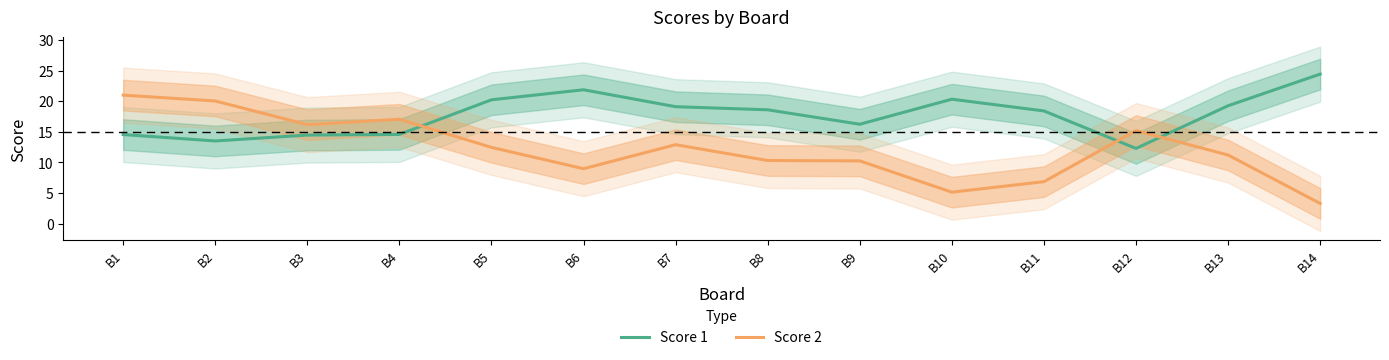

List the labels in order of Score 1 value, largest first.

B14, B6, B10, B5, B13, B7, B8, B11, B9, B4, B1, B3, B2, B12